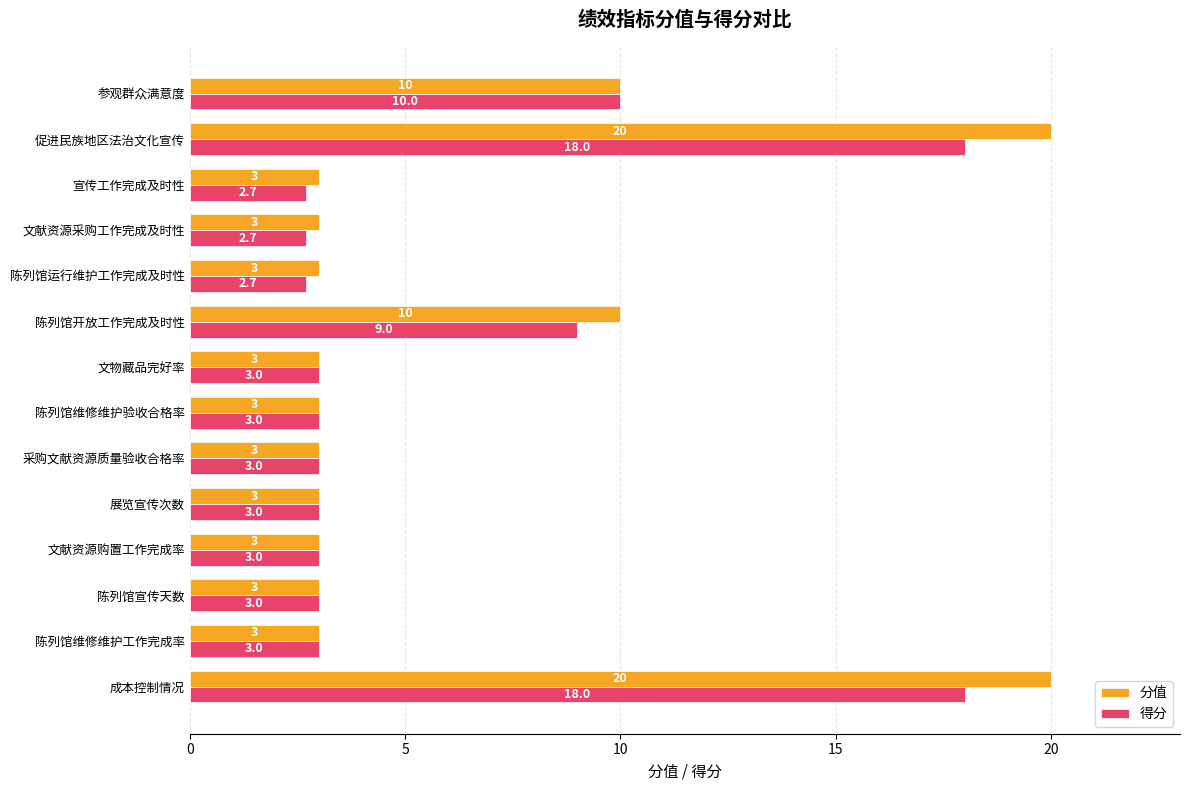

What is the difference between the second highest and second lowest values in the 分值 series?

17.0